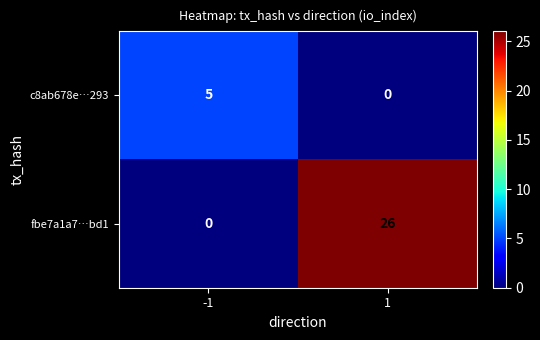

The value of c8ab678e…293 at 1 is 2. True or false?

False